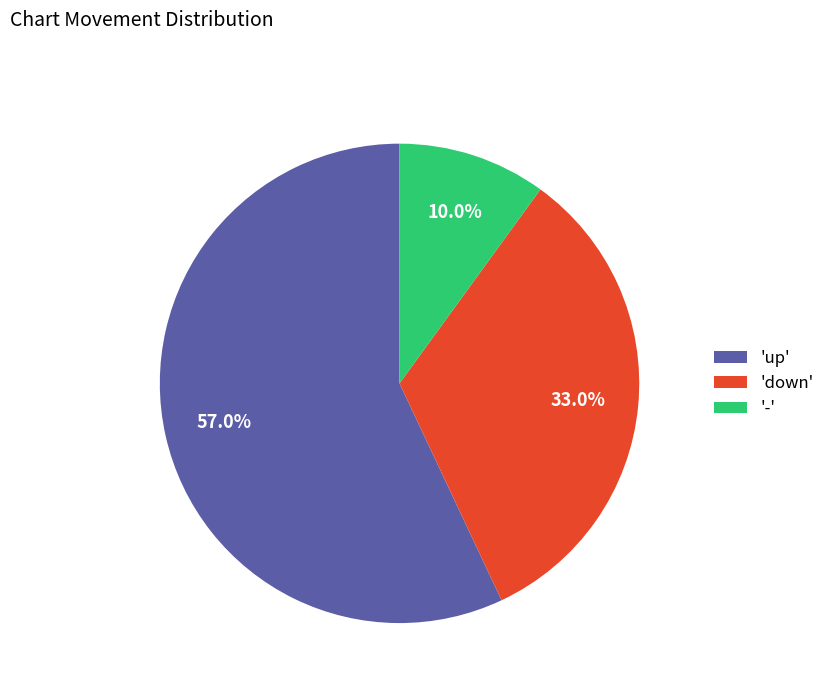

Does 'up' account for over 50% of the chart?

Yes